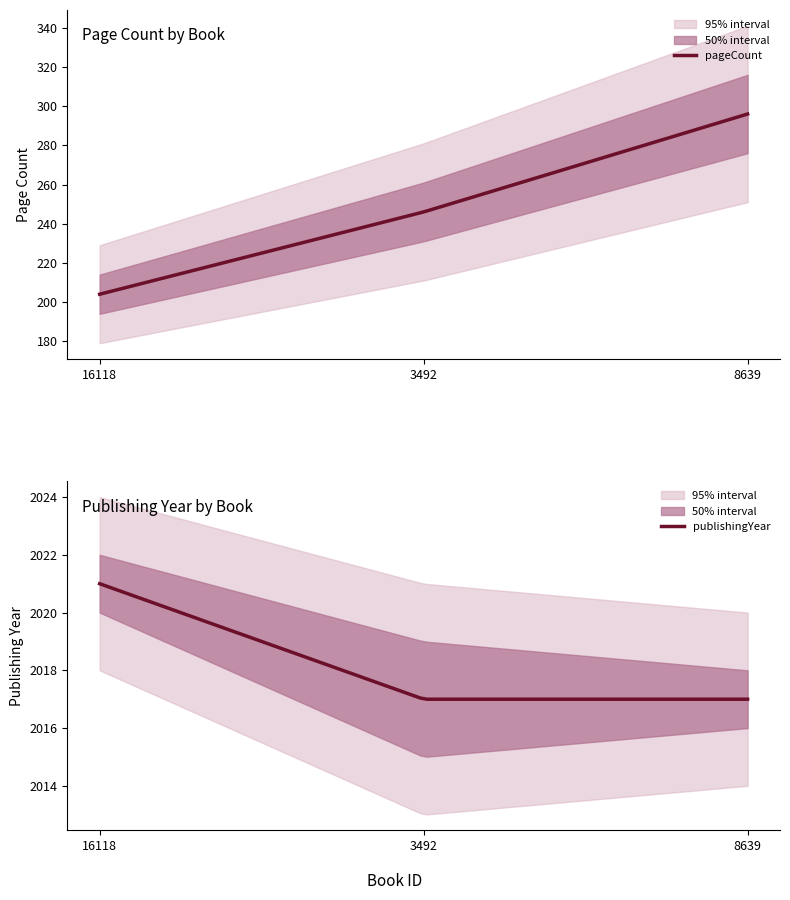

What are all the series names shown in the legend?

pageCount, publishingYear